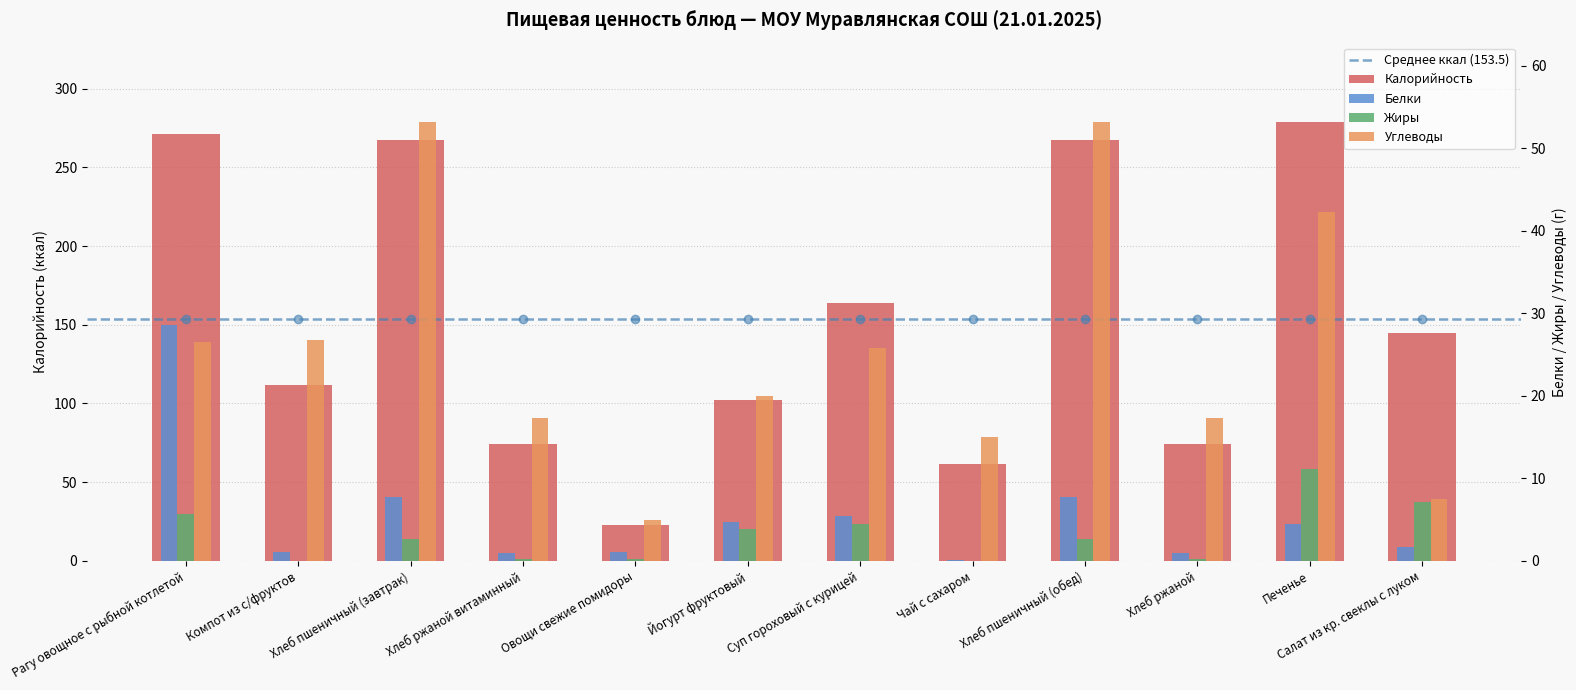

What is the value of the Жиры bar at the 3rd from the left?

2.7